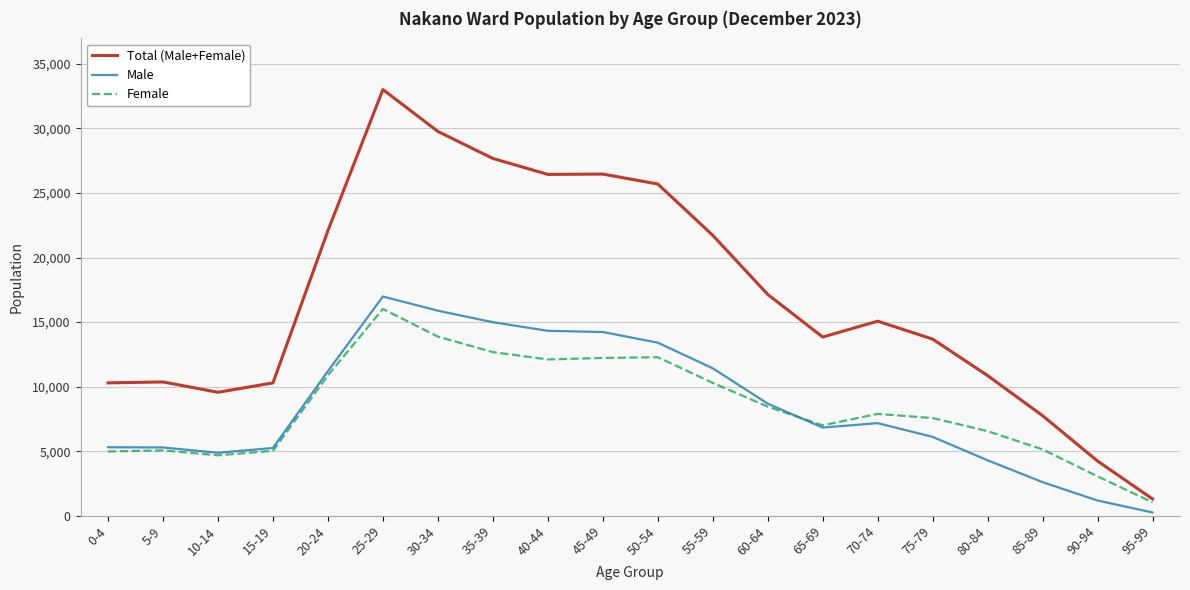

At which category does Female reach its first local valley?

10-14